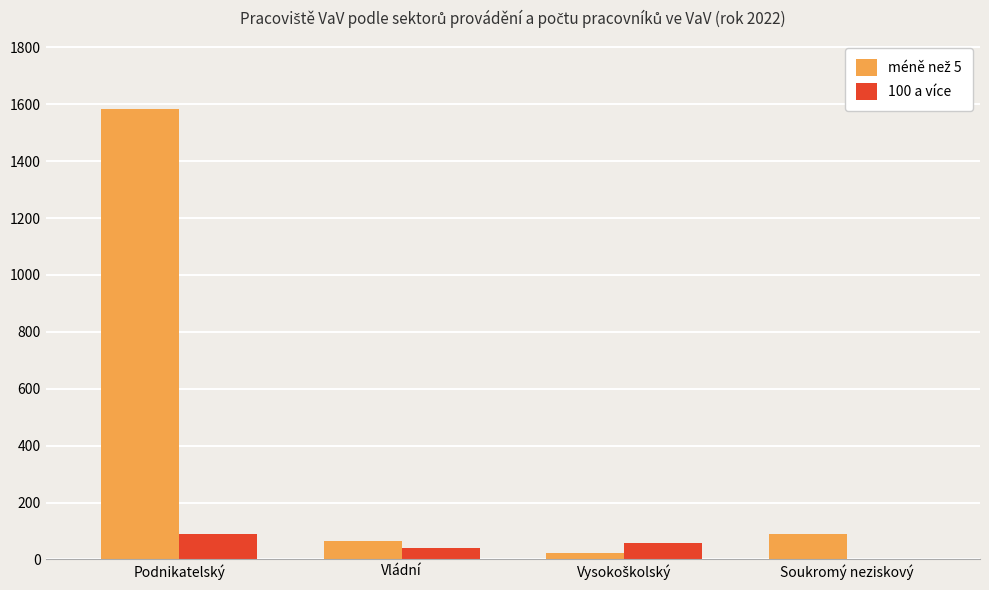

The value of 100 a více at Podnikatelský is 91. True or false?

True